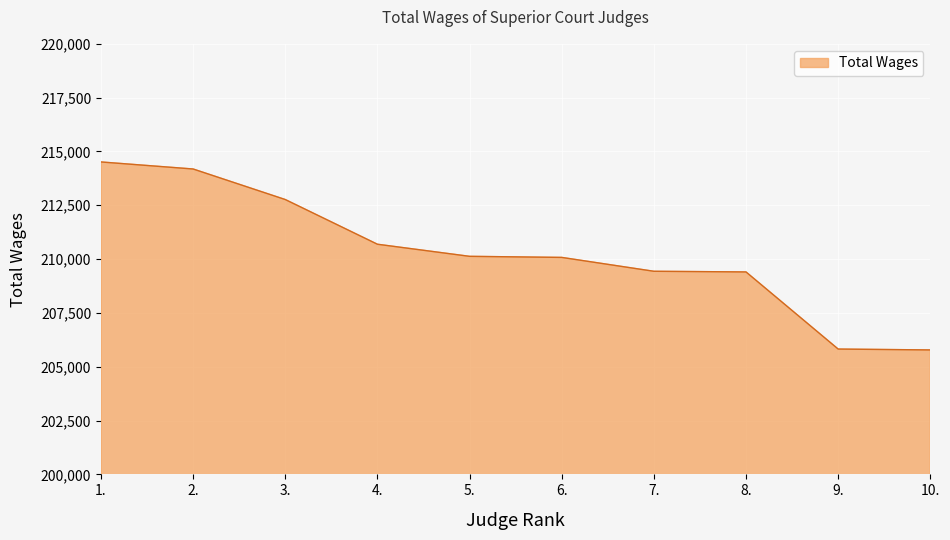

What position from the left is 8.?

8